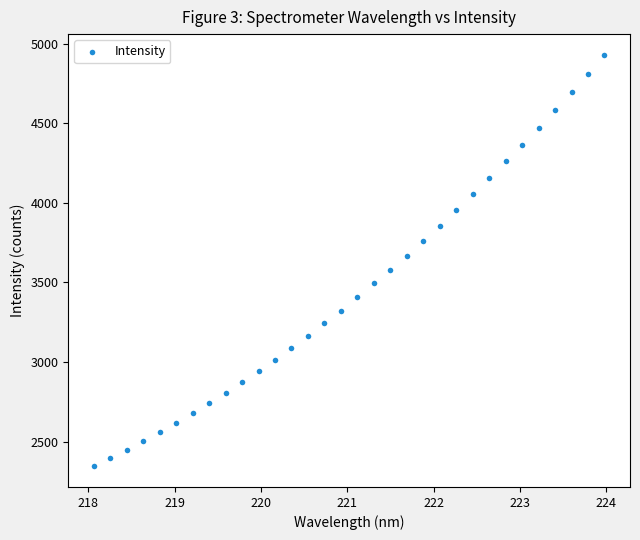

What is the range of Y values (max minus min)?

2584.9